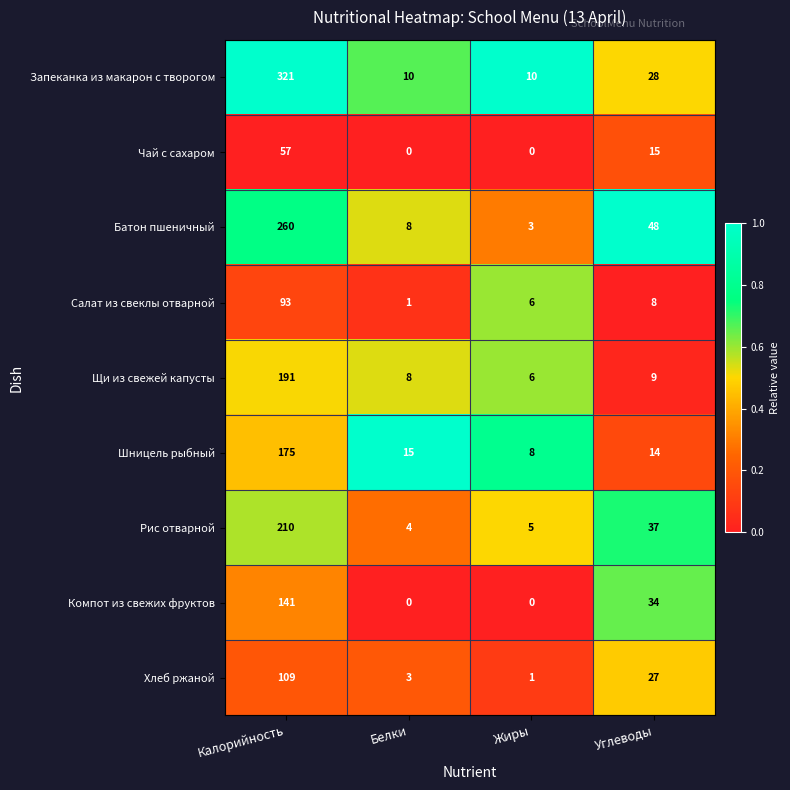

How many data points in Компот из свежих фруктов are less than 34?

2